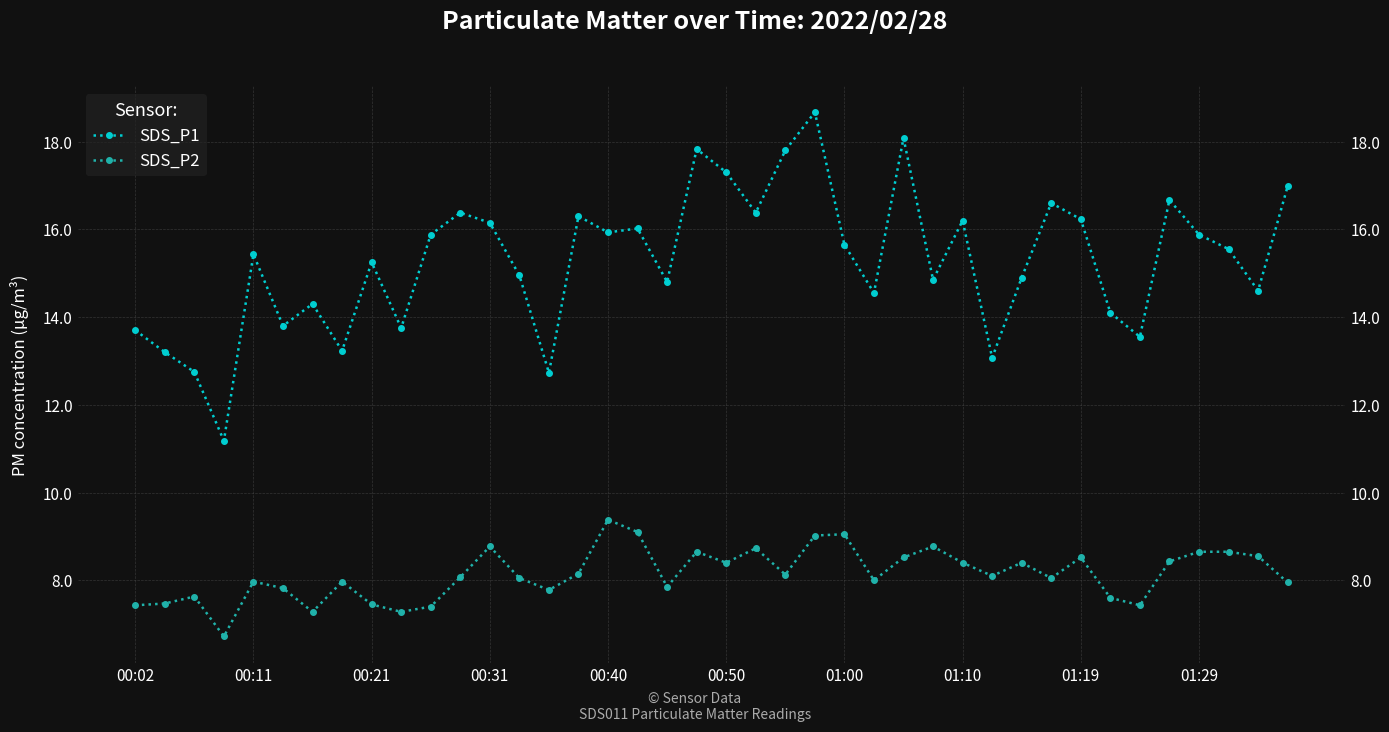

What is the sum of all SDS_P2 values?

325.6